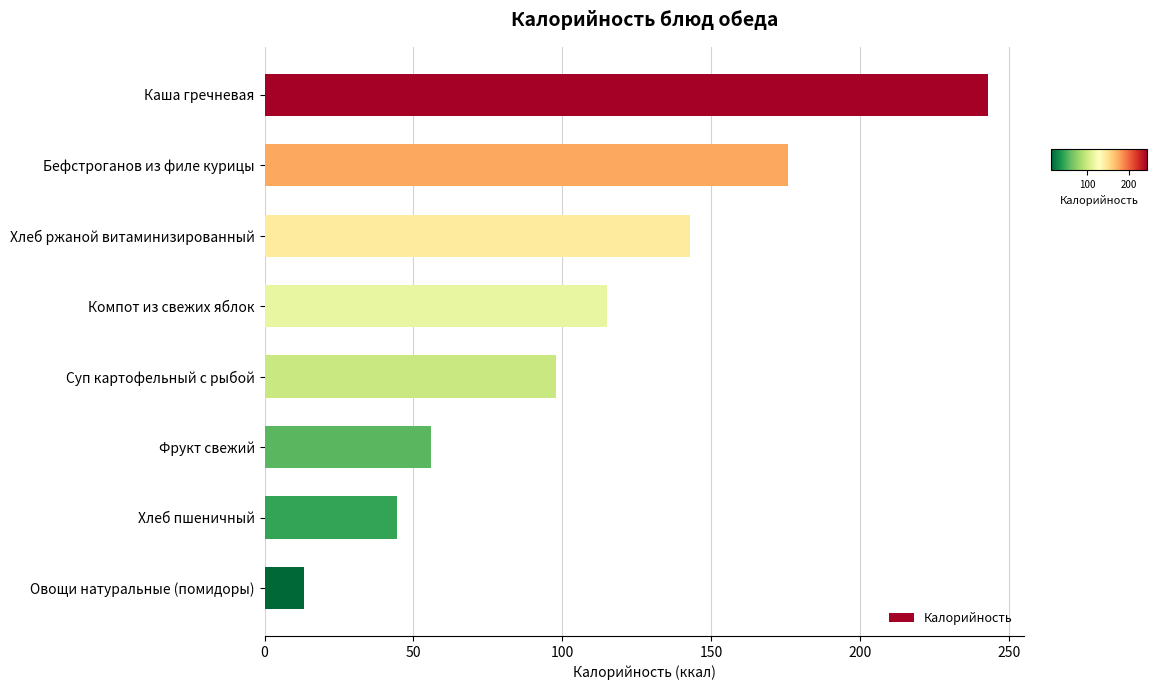

Rank the categories by value from highest to lowest.

Каша гречневая, Бефстроганов из филе курицы, Хлеб ржаной витаминизированный, Компот из свежих яблок, Суп картофельный с рыбой, Фрукт свежий, Хлеб пшеничный, Овощи натуральные (помидоры)